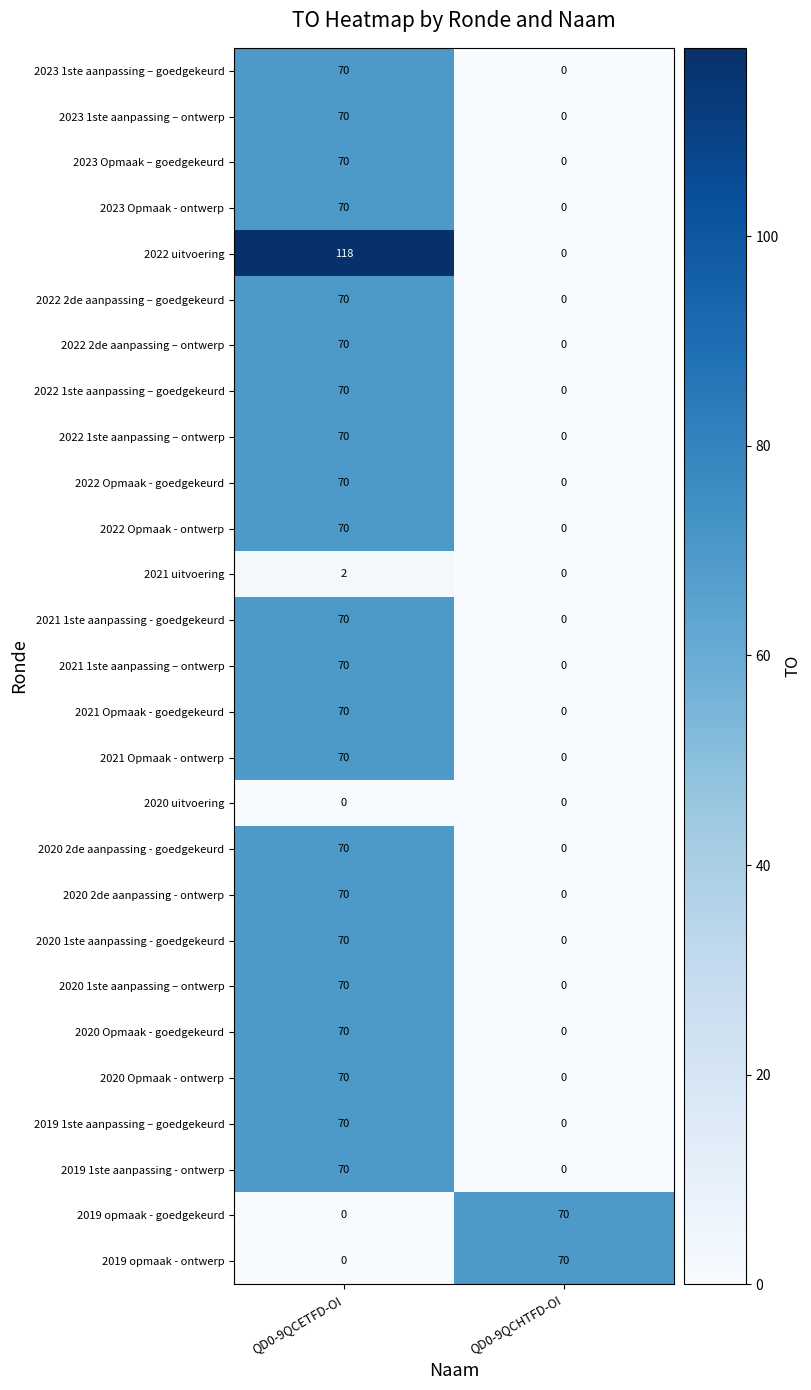

Rank the categories by 2021 uitvoering value from lowest to highest.

QD0-9QCHTFD-OI, QD0-9QCETFD-OI